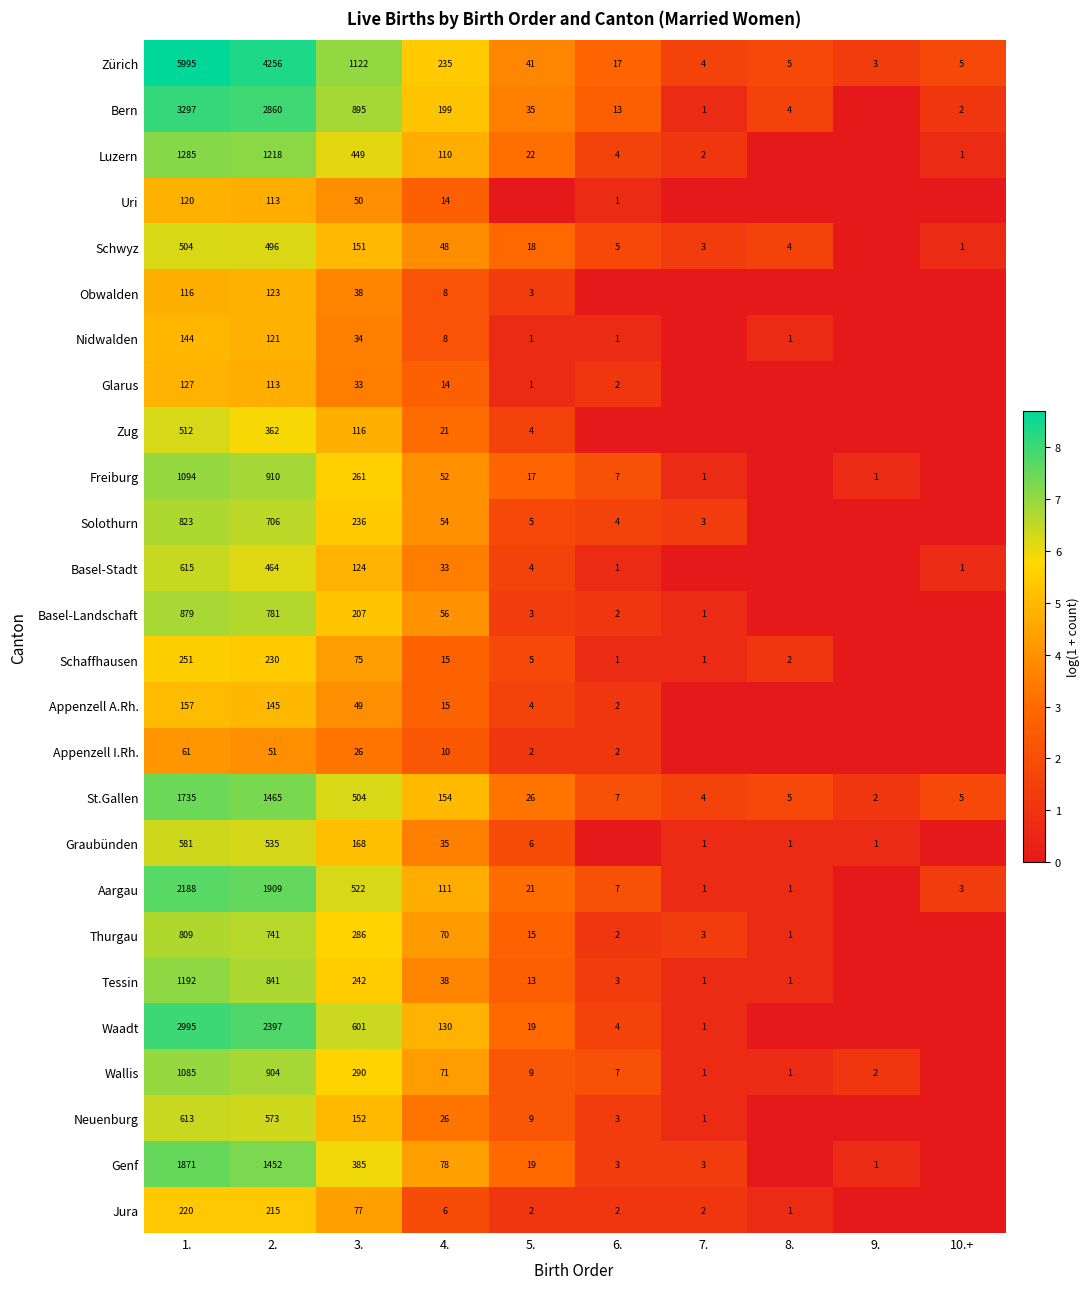

What is the total value across all series at 1.?

29269